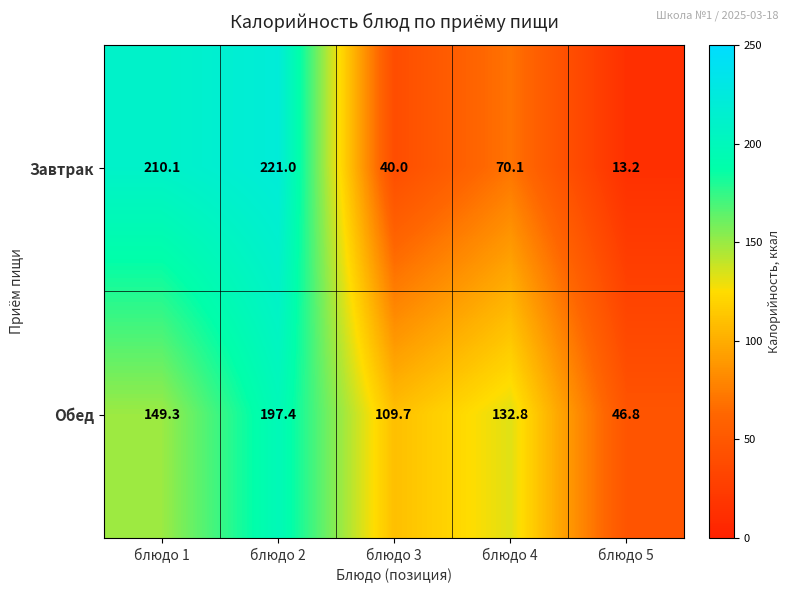

What is the sum of the Завтрак values at блюдо 1 and блюдо 5?

223.3